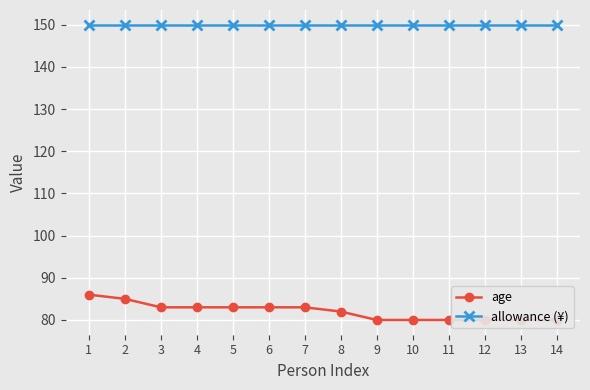

Reading left to right, what are all the values shown in this chart?

age: 86	85	83	83	83	83	83	82	80	80	80	80	80	80
allowance (¥): 150	150	150	150	150	150	150	150	150	150	150	150	150	150